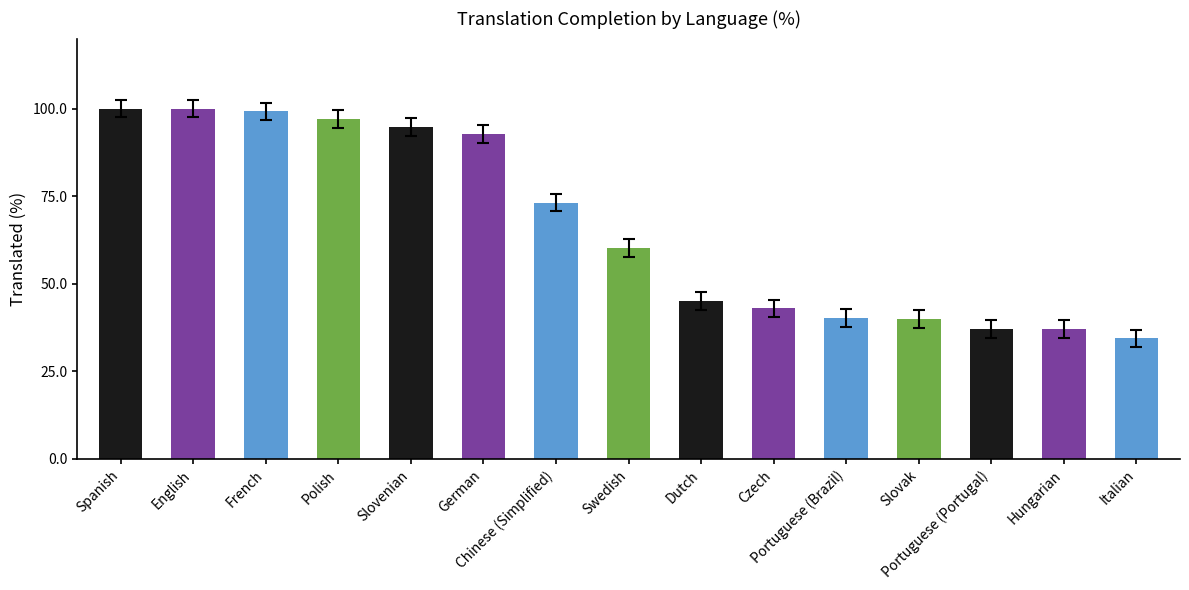

What is the value of the 4th bar from the left?

97.0